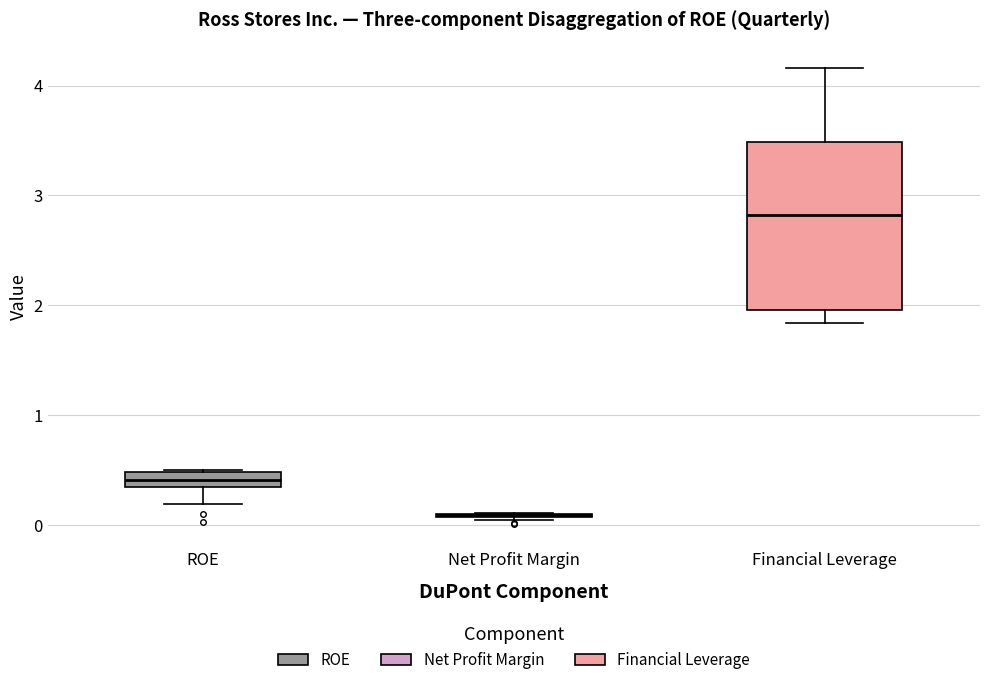

Comparing the boxes themselves (not the whiskers), which one is the tallest?

Financial Leverage